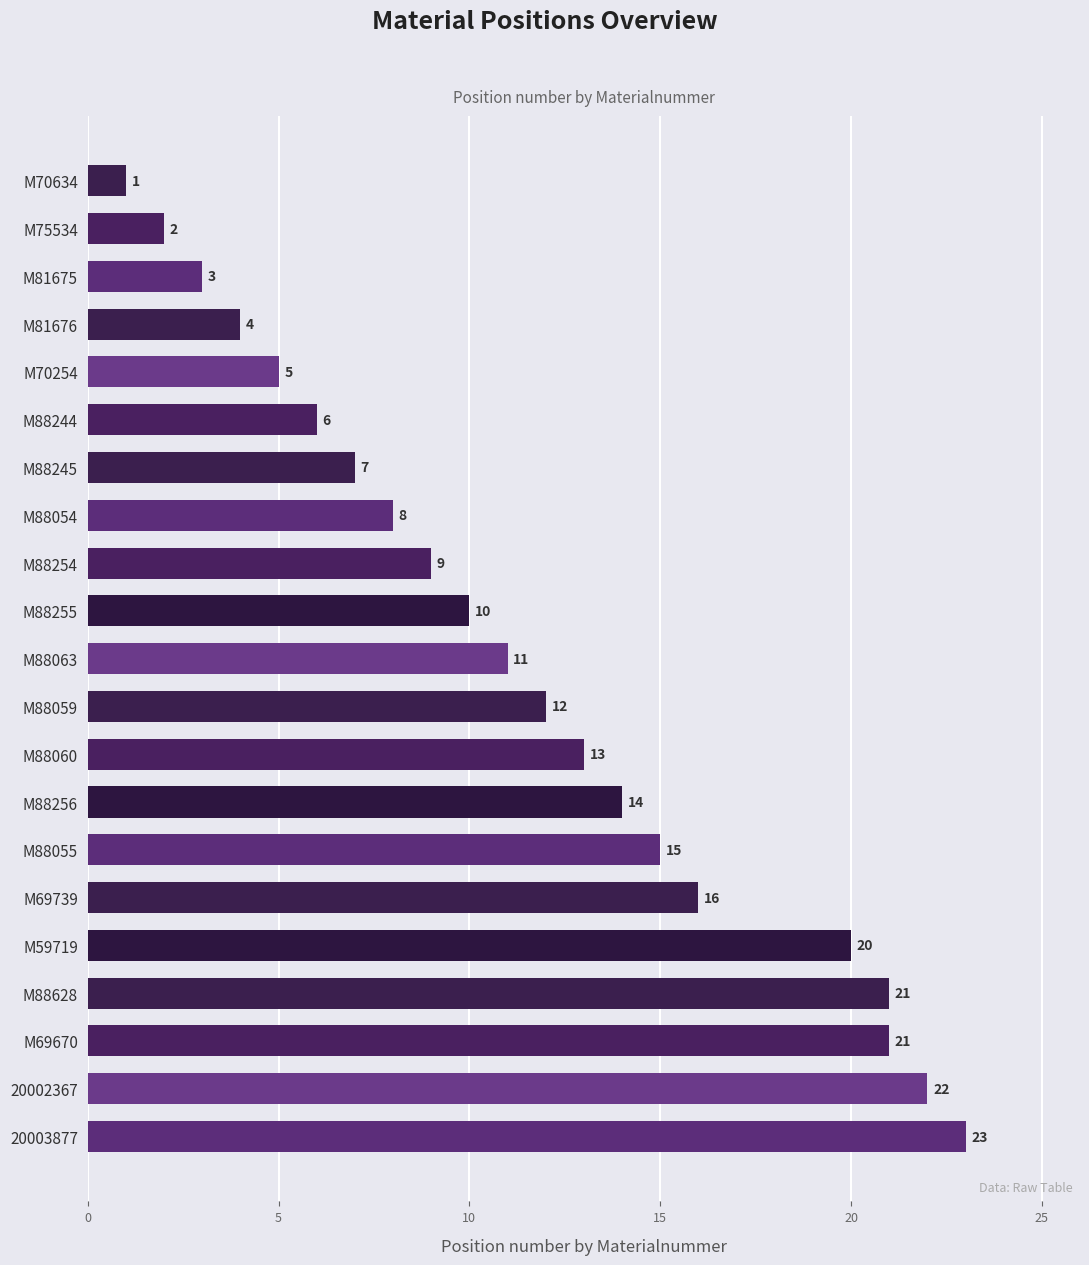

Reading bottom to top, transcribe all the data shown in this chart.

23	22	21	21	20	16	15	14	13	12	11	10	9	8	7	6	5	4	3	2	1